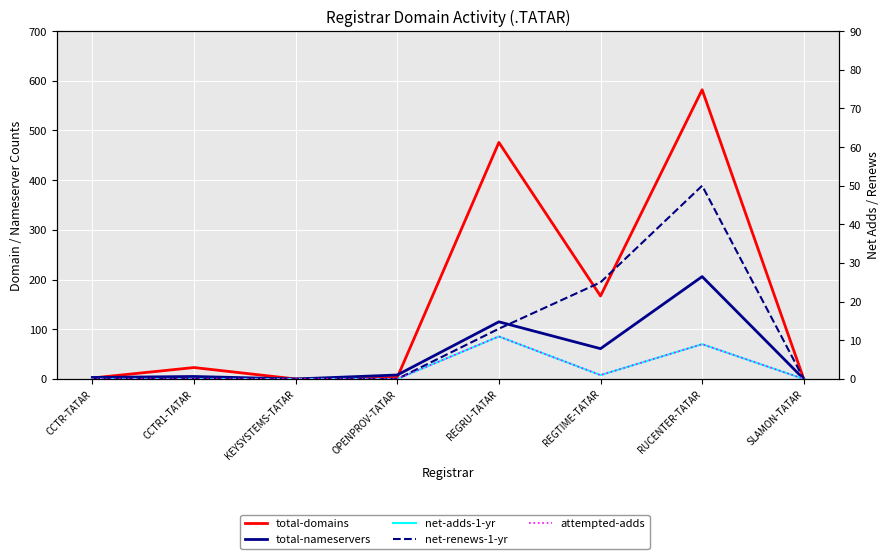

True or false: total-domains and net-adds-1-yr intersect in this chart.

False